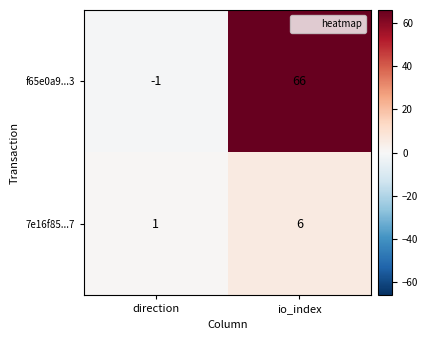

At which category is the sum across all series the highest?

io_index